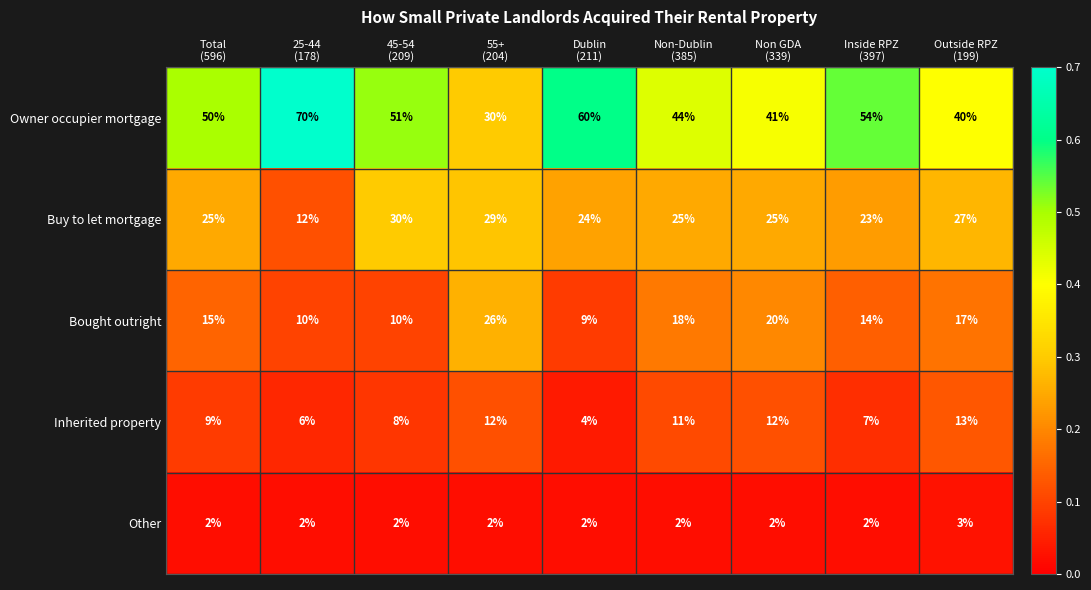

What is the sum of all Other values?

19